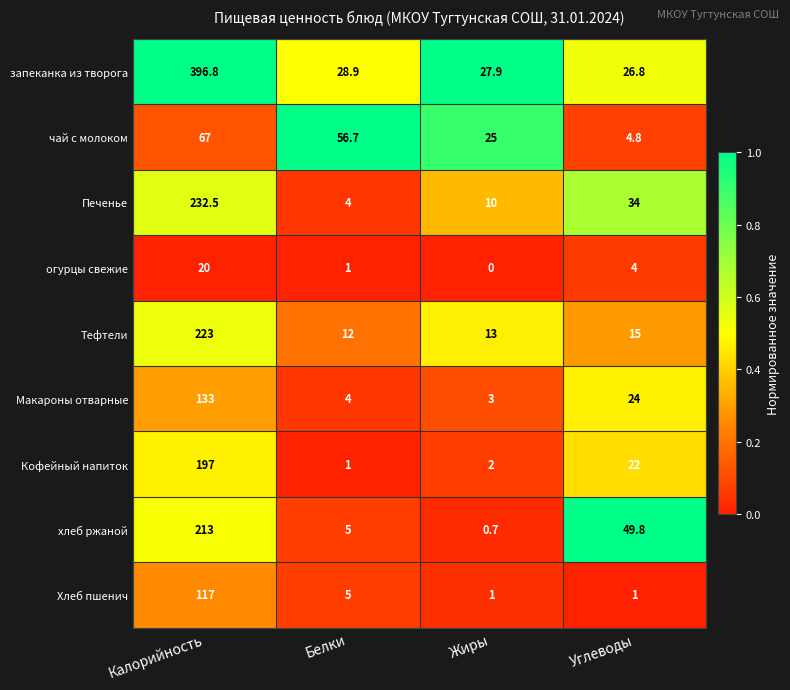

What is the spread (max minus min) of values at Жиры?

27.9